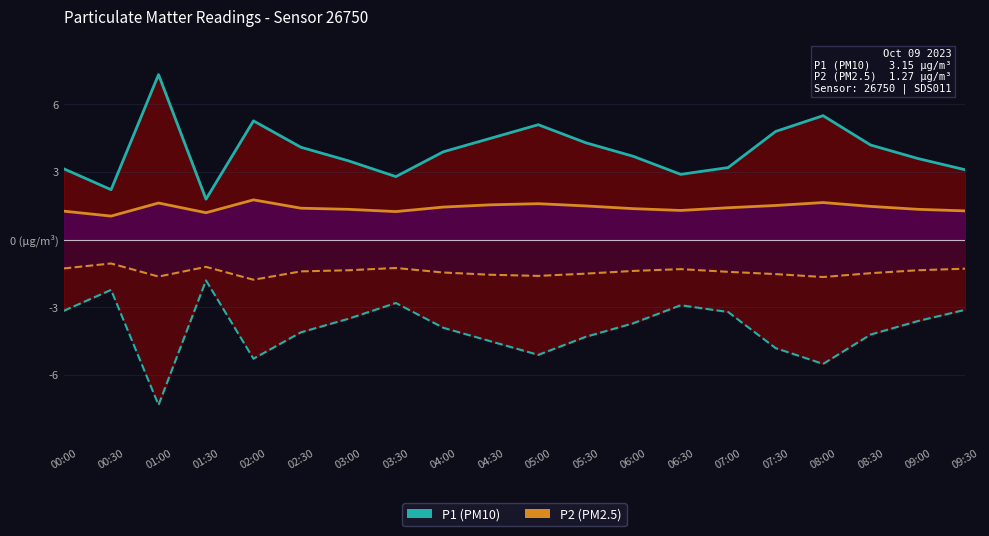

What is the total value across all series at 02:00?

7.0